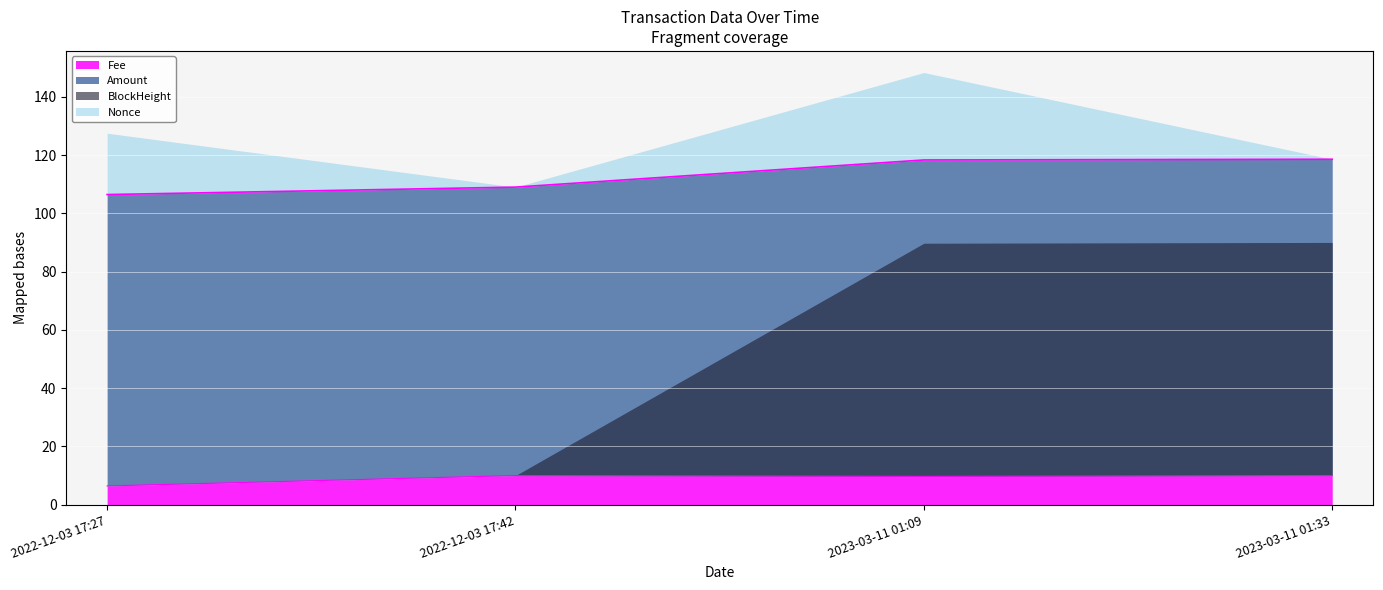

The value of Fee at 2022-12-03 17:27 is 6.4. True or false?

True